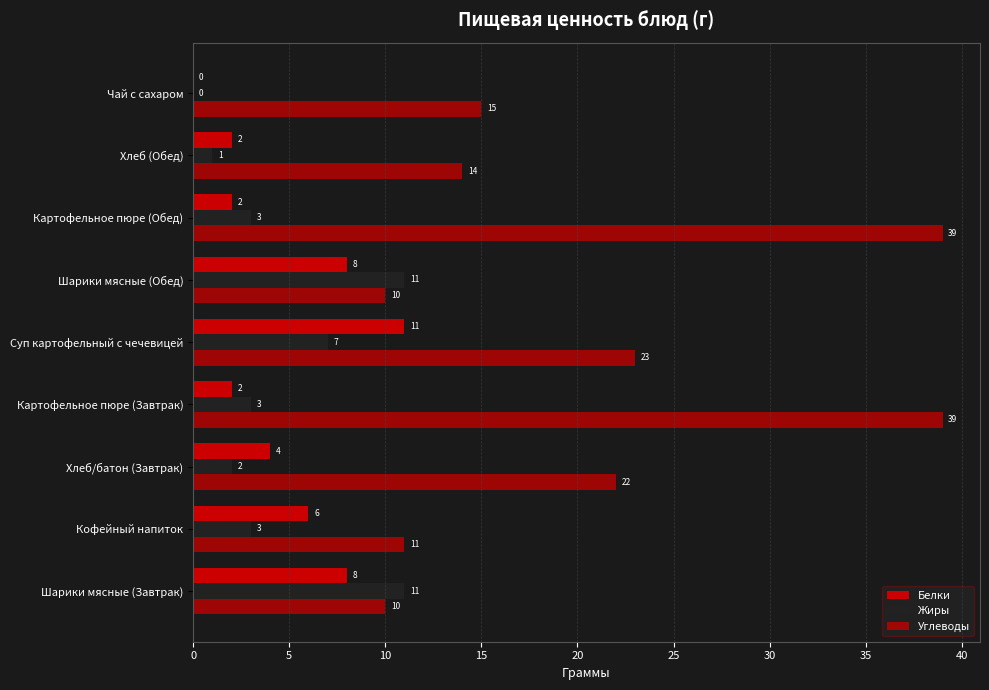

How many positive values does the Жиры series have?

8